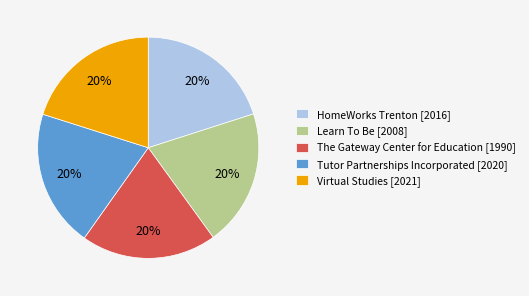

To the nearest percent, what portion does HomeWorks Trenton [2016] represent?

20%